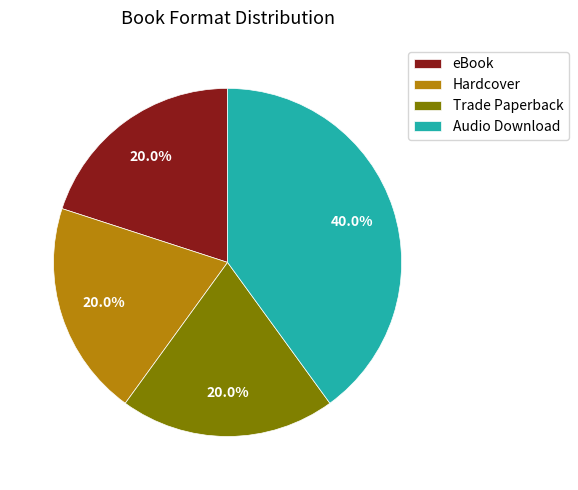

What percentage is the Audio Download slice, to the nearest percent?

40%